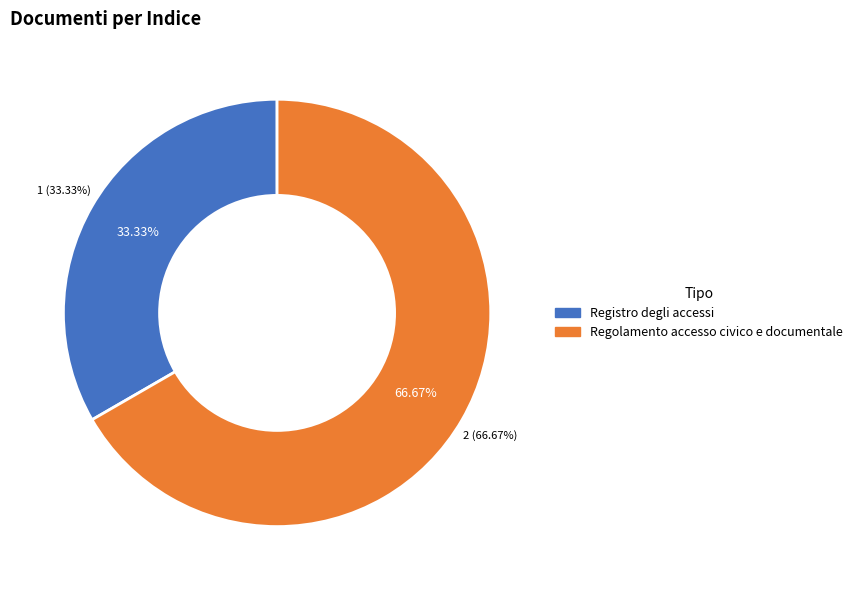

Count the number of slices in the pie.

2